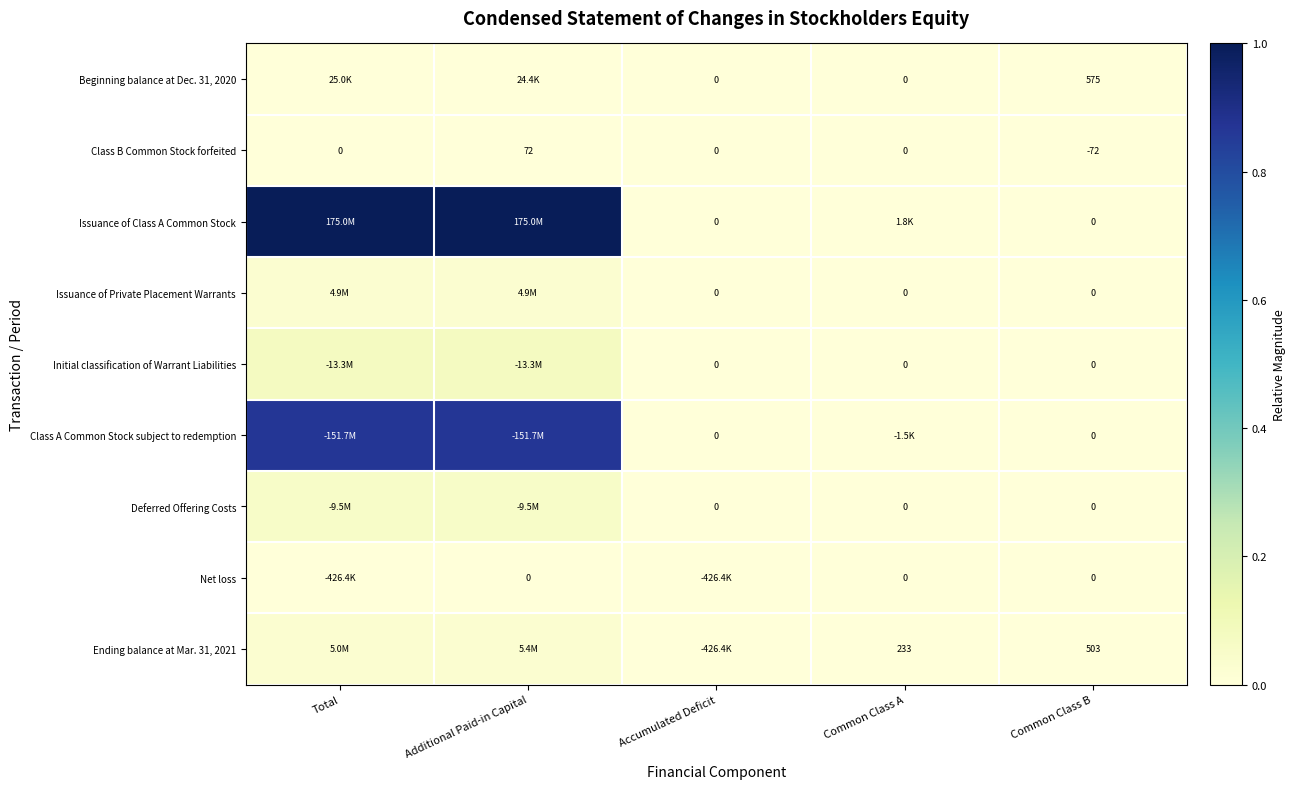

Which category has the highest value in the Class B Common Stock forfeited series?

Additional Paid-in Capital